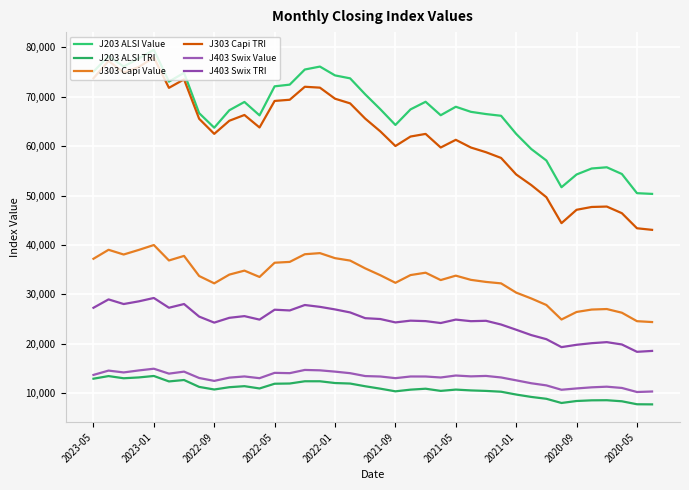

Does the chart have visible grid lines?

Yes